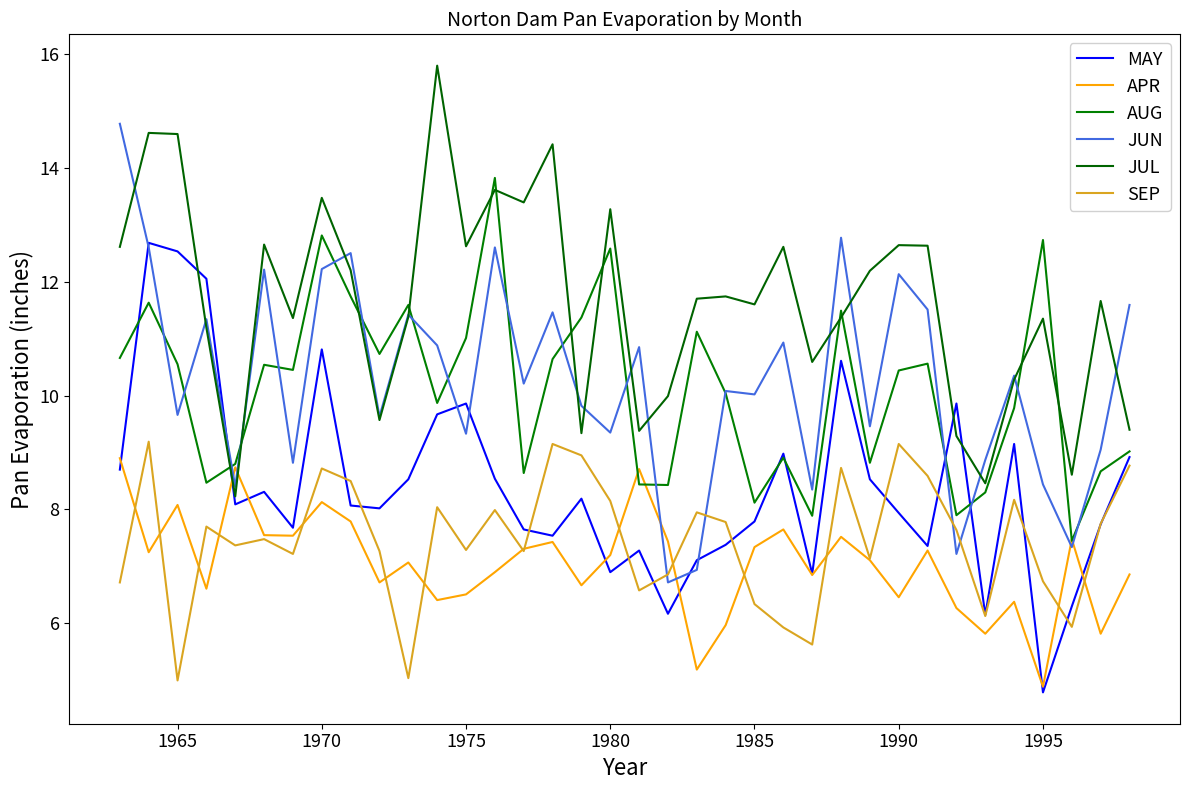

Does the chart display data point markers on the line(s)?

No